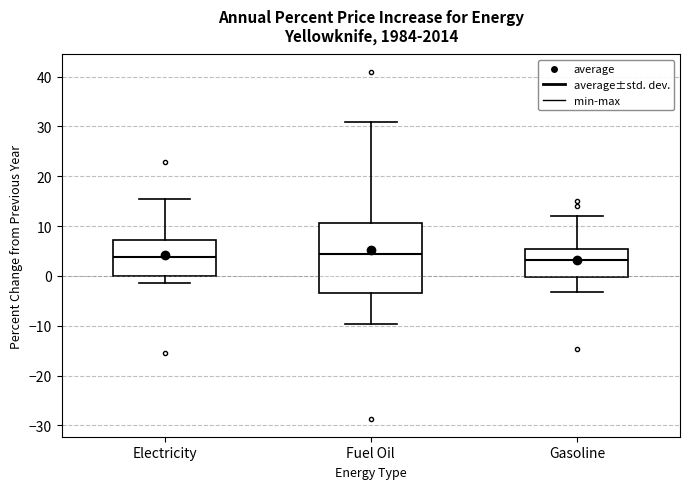

Where does the lower whisker of the box for Electricity end on the y-axis? The values are not printed on the chart, so give them approximately, as read against the axis.

-1